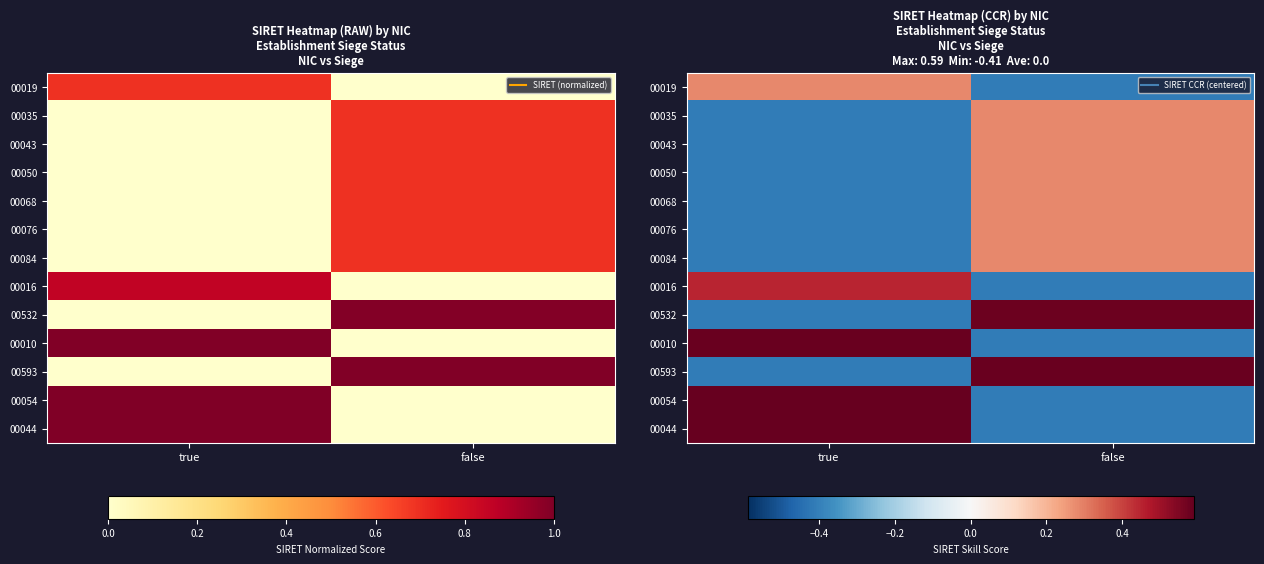

Which label corresponds to the smallest value in the chart?

false